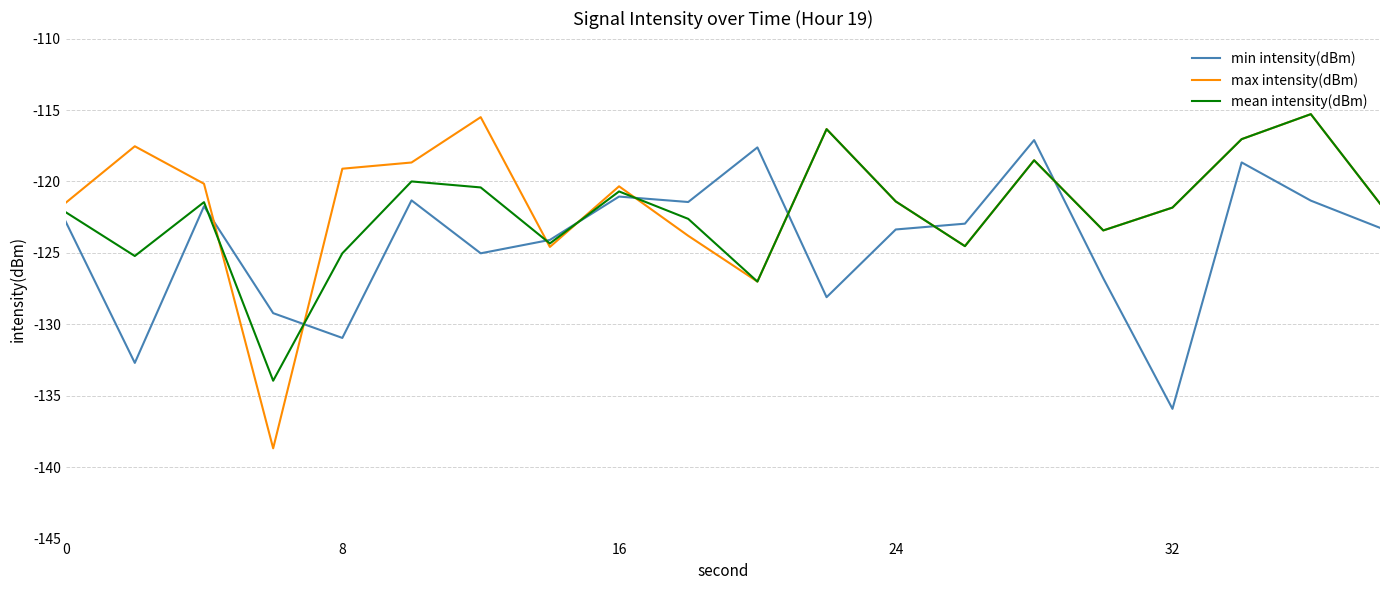

Which series has the widest spread of values?

max intensity(dBm)